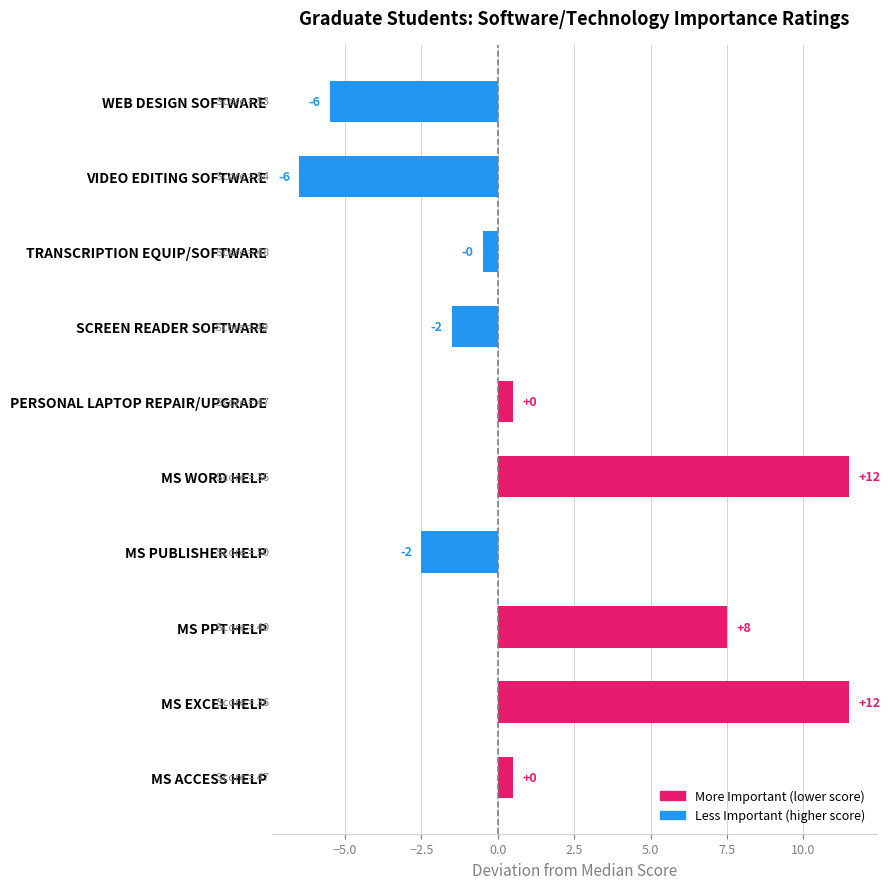

How many bars are there in total?

10